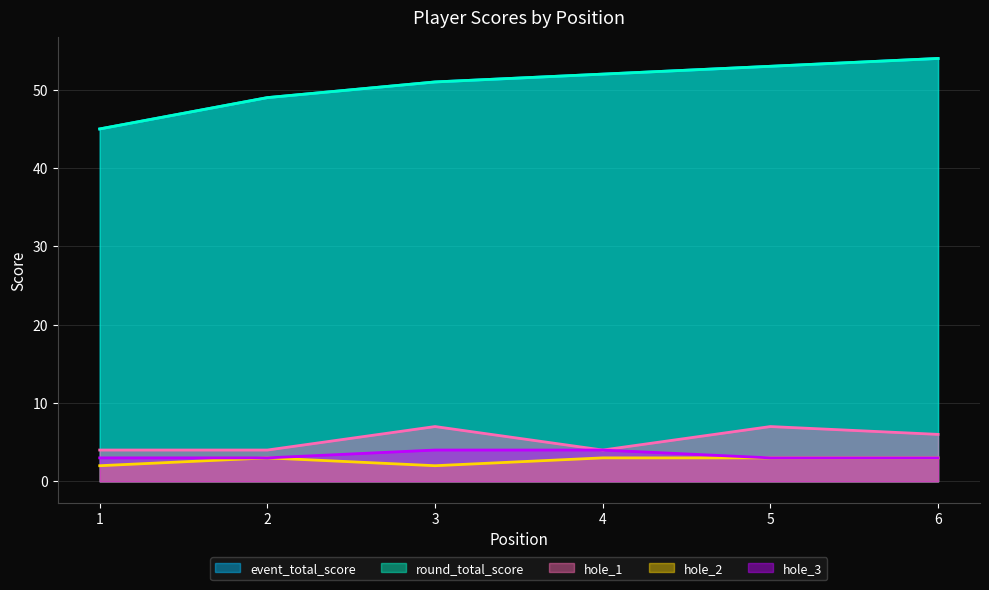

True or false: hole_2 and hole_1 intersect in this chart.

False